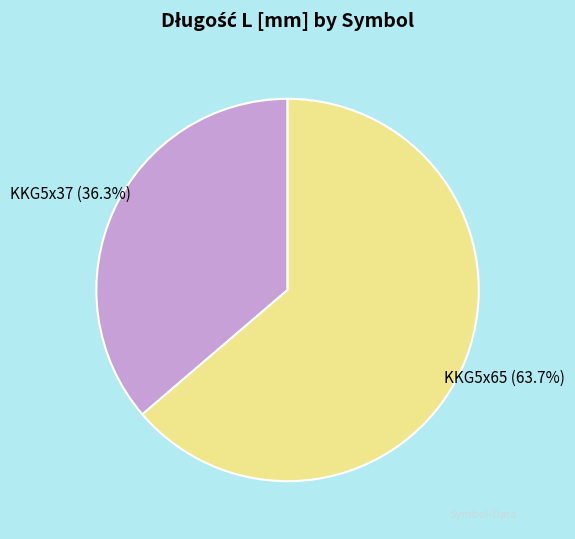

What percentage is the KKG5x37 slice, to the nearest percent?

36%